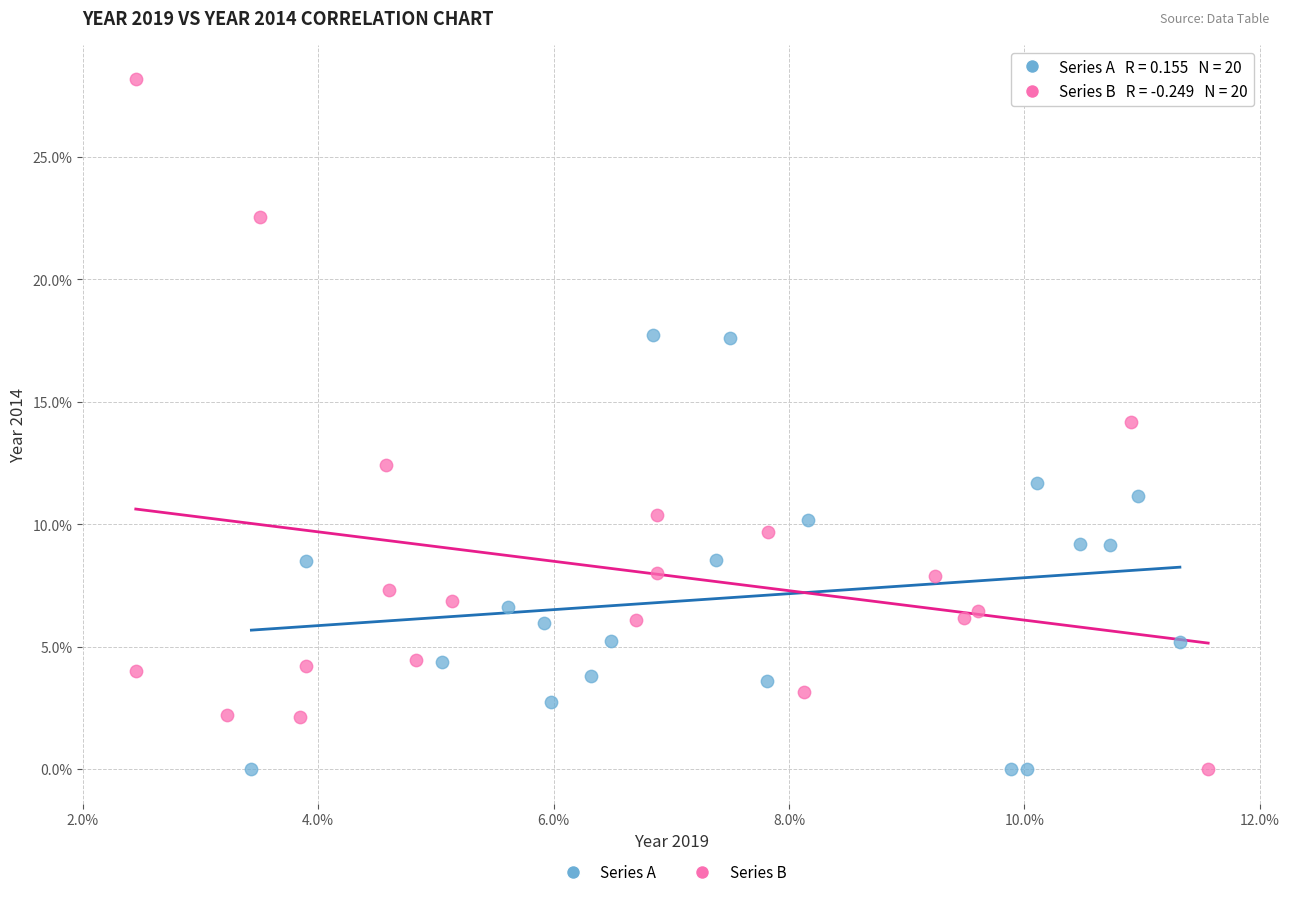

Which series contains the highest Y value?

Series B